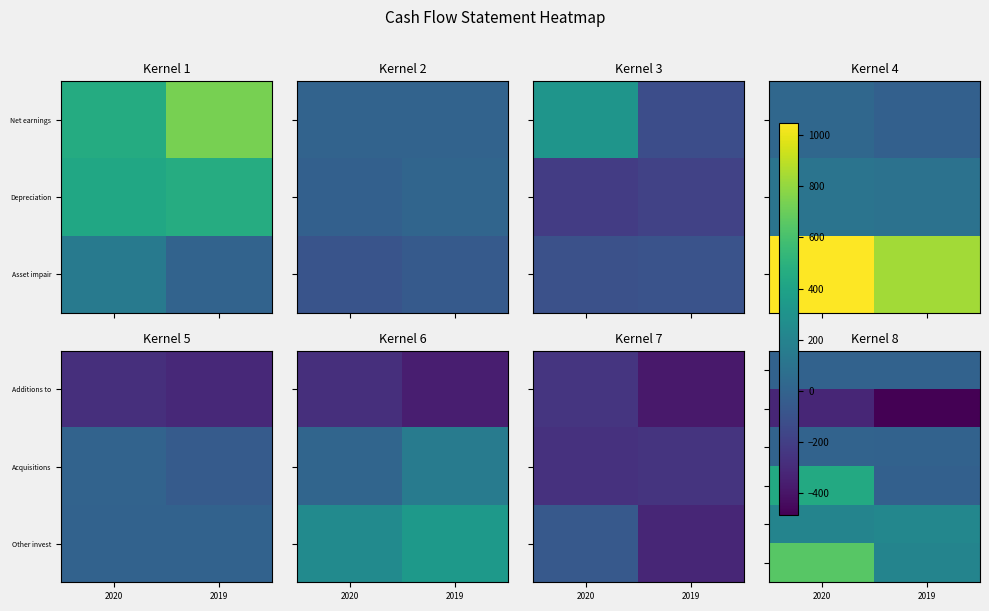

Which has a higher value, 2020 or 2019?

2019